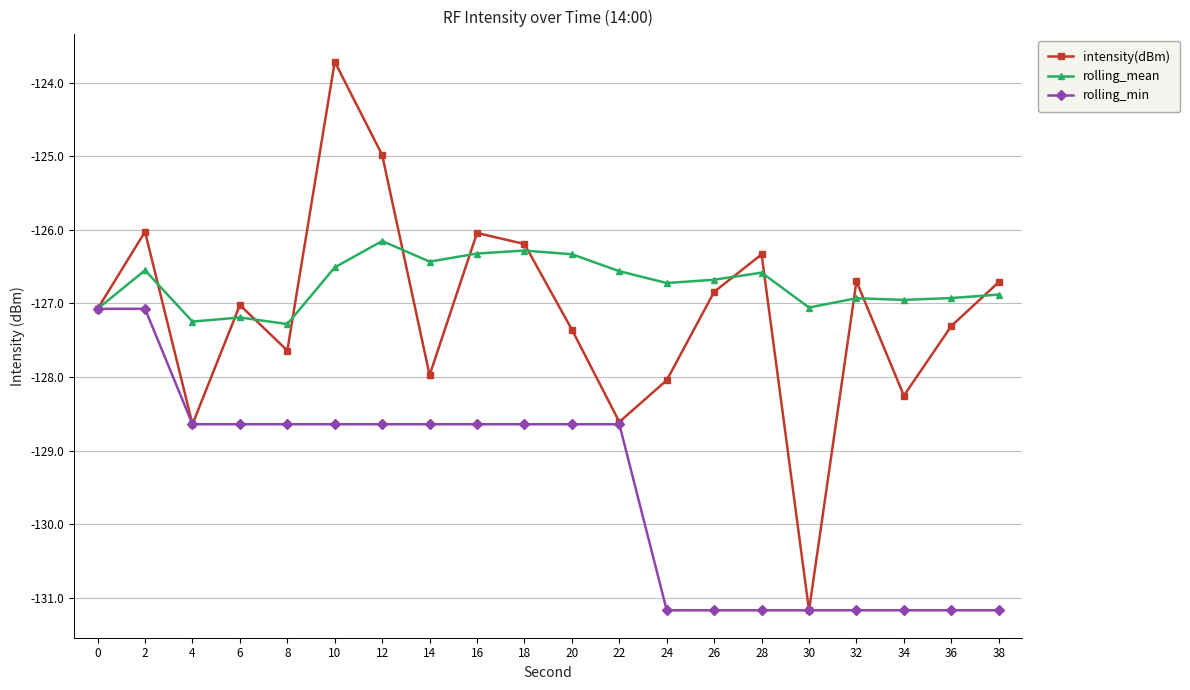

What is the difference between the rolling_mean values at 14 and 22?

0.1